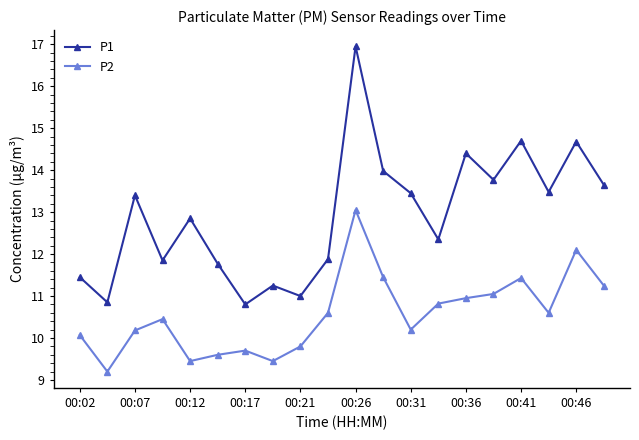

What is the difference between the second highest and minimum values in the P2 series?

2.9